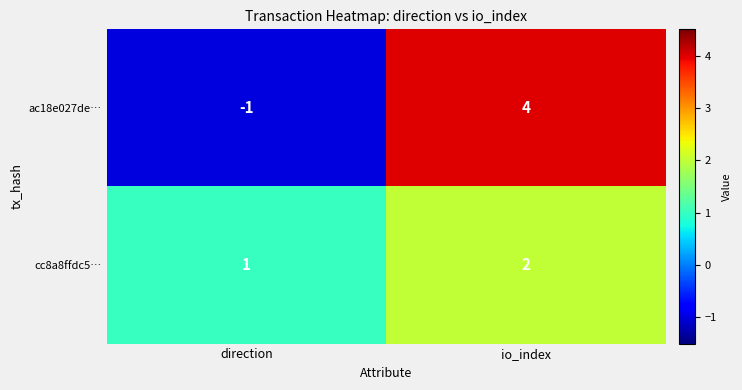

Which label corresponds to the largest value in the chart?

io_index